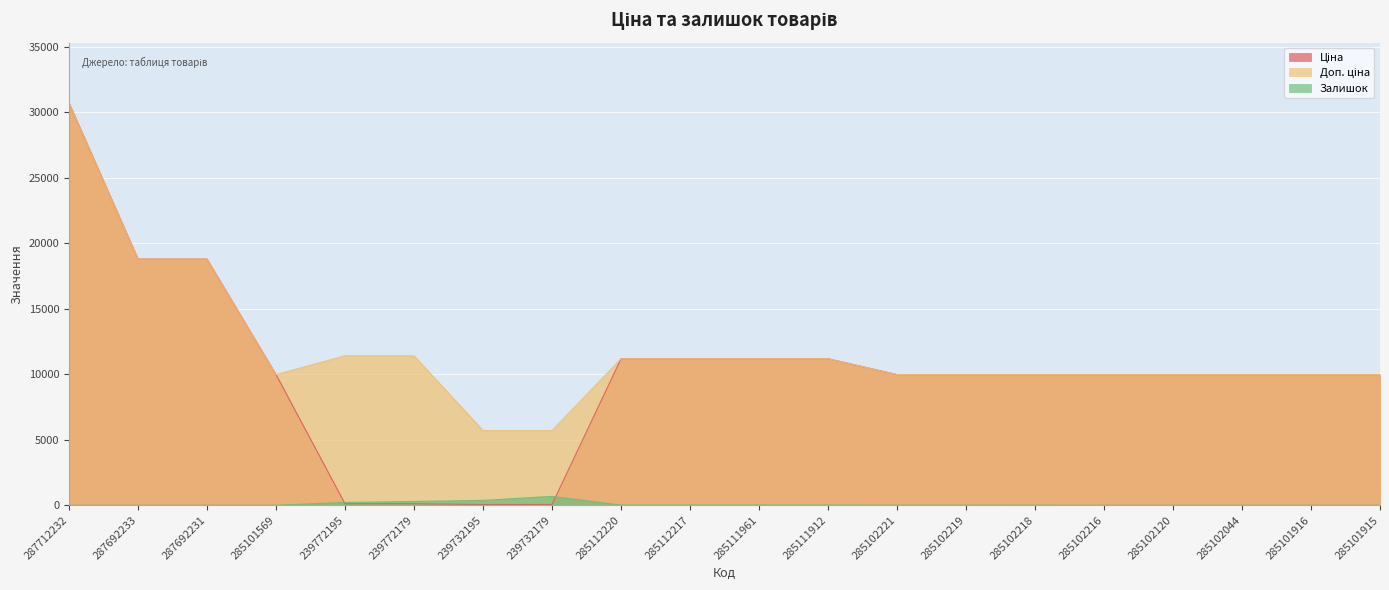

True or false: Ціна and Доп. ціна intersect in this chart.

False